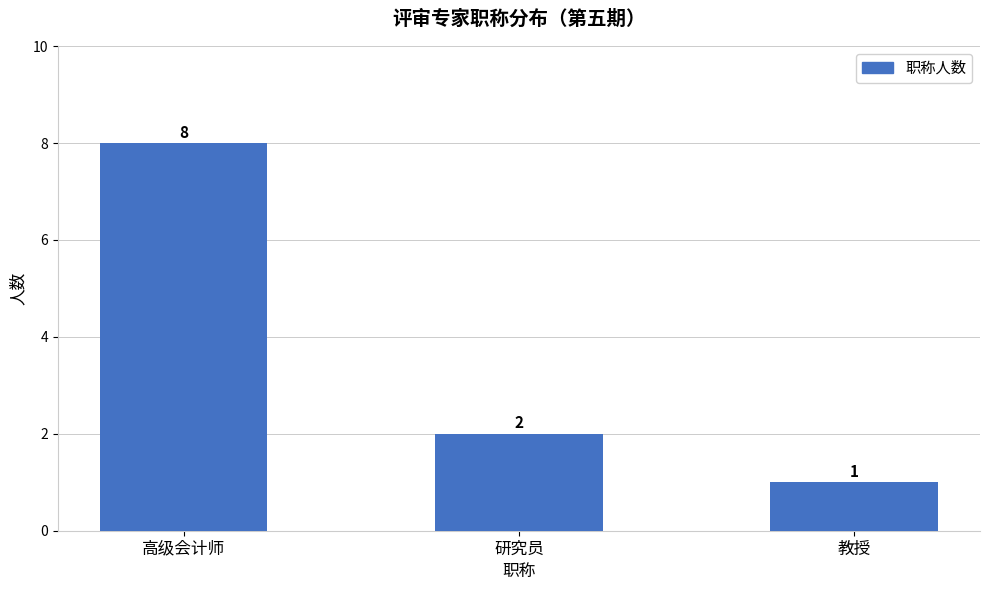

What is the value of the 1st bar from the left?

8